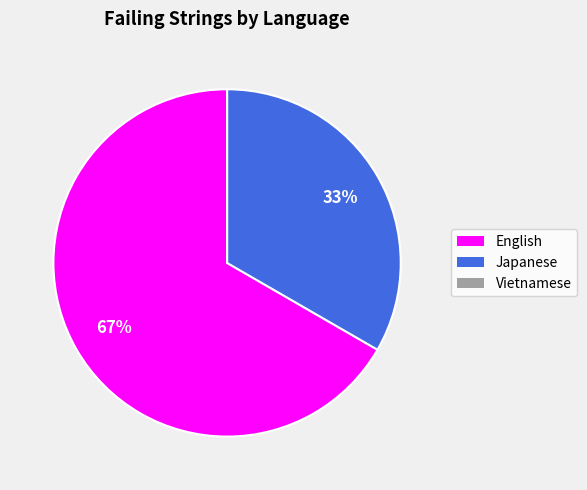

Does Japanese account for over 50% of the chart?

No